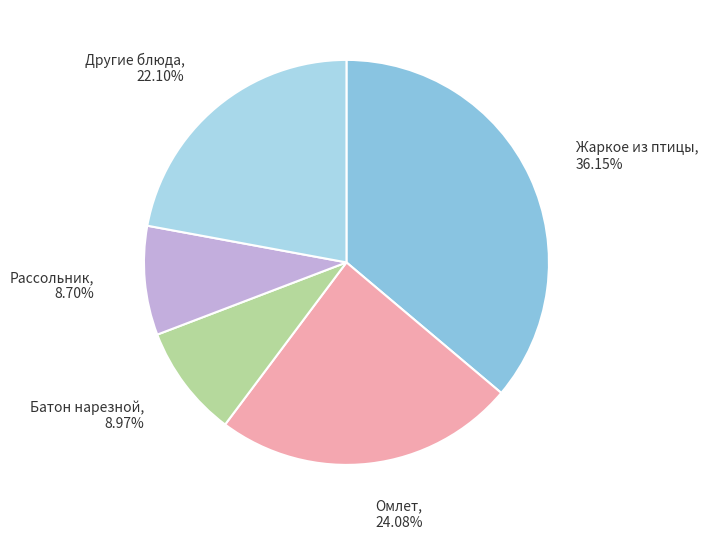

Is the sum of Другие блюда and Батон нарезной greater than half?

No